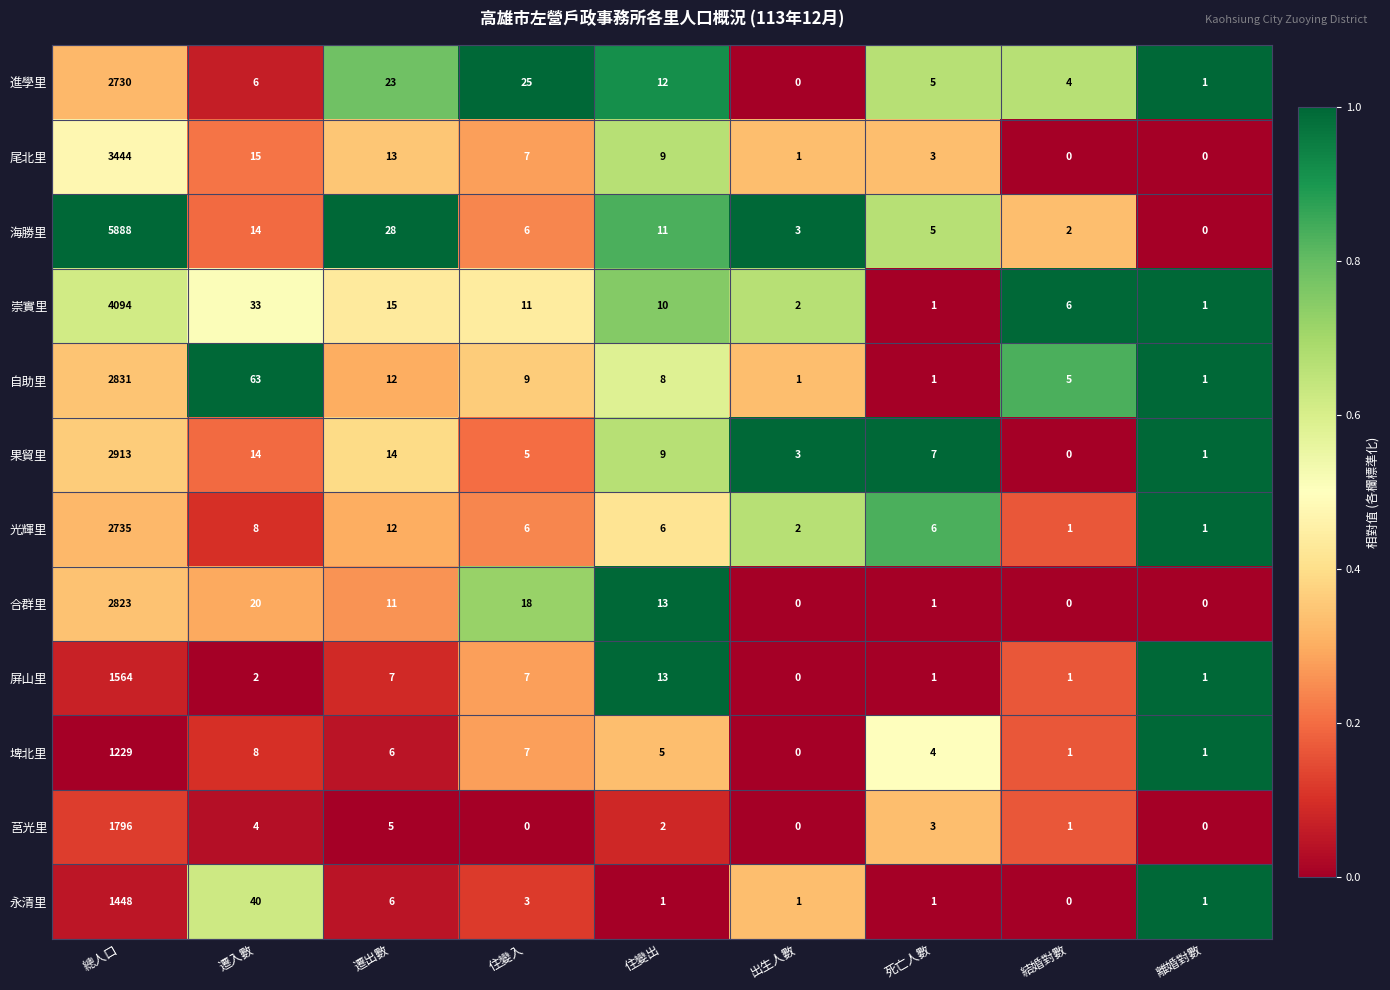

The 崇實里 series shows 15 at 住變出. True or false?

False